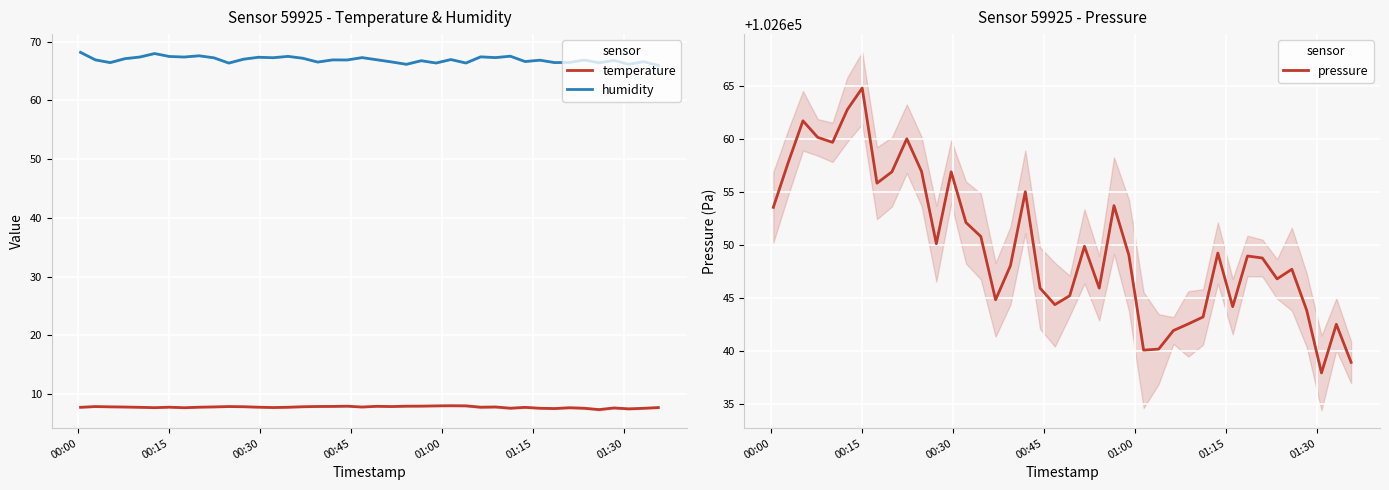

What is the highest value of the temperature series?

8.0